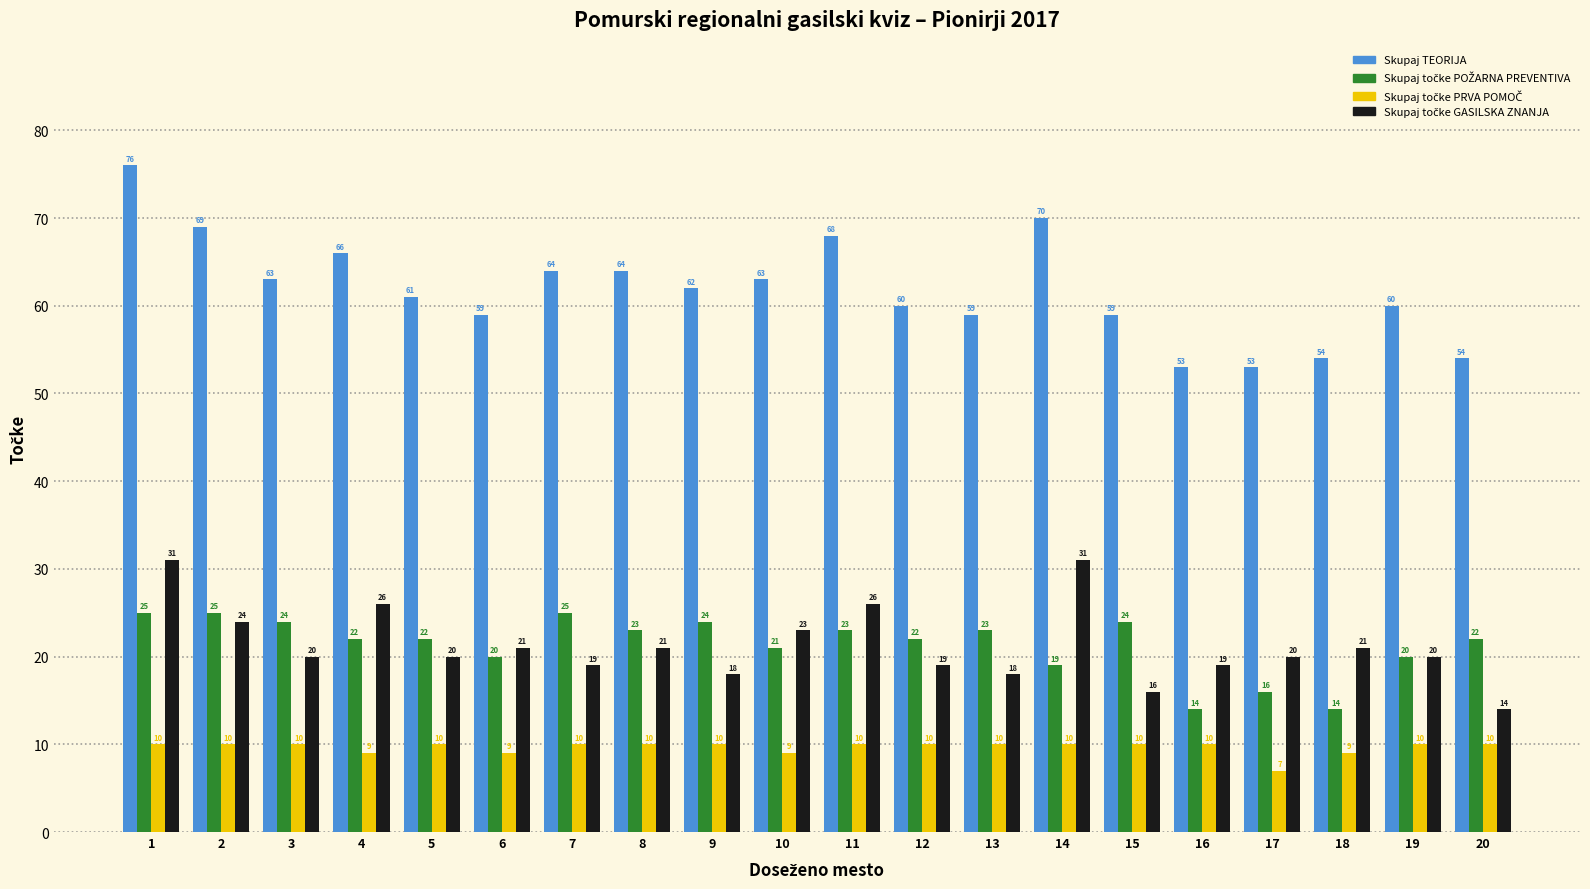

The Skupaj TEORIJA series shows 53 at 16. True or false?

True